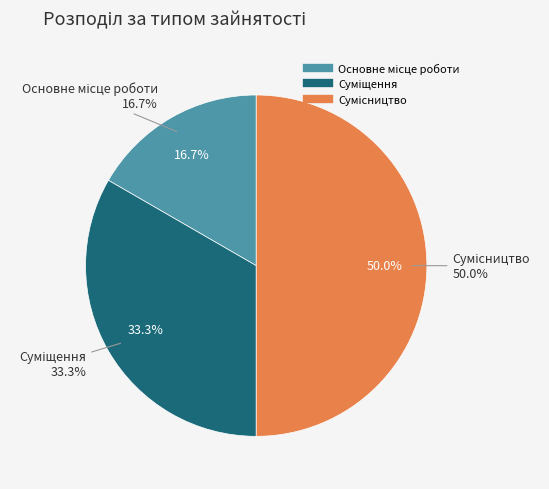

Rank the categories by value from lowest to highest.

Основне місце роботи, Суміщення, Сумісництво